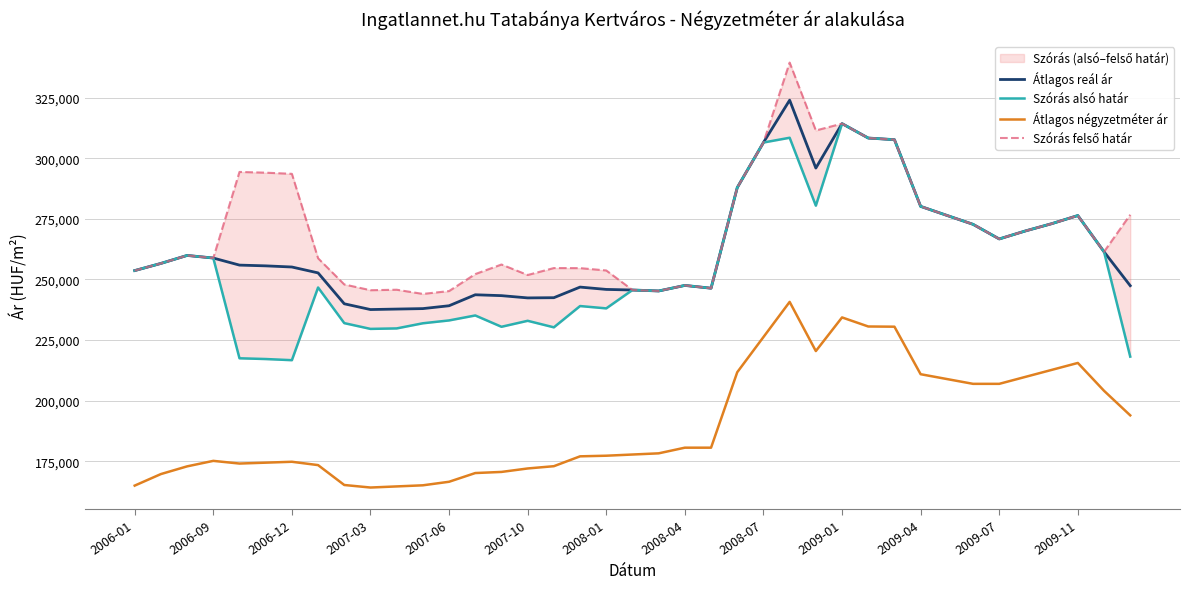

What is the highest value of the Átlagos négyzetméter ár series?

240712